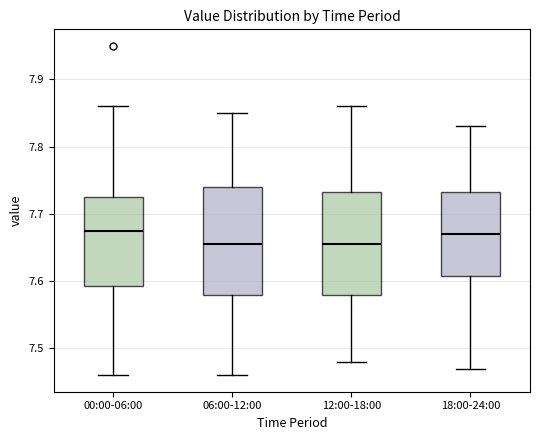

Reading left to right, transcribe this box plot: for each box, give where its median line is, the range the box spans, and where its two whiskers end, as read against the y-axis. The values are not printed on the chart, so give them approximately, as read against the axis.

00:00-06:00: median 7.68, box 7.59 to 7.73, whiskers 7.46 to 7.86
06:00-12:00: median 7.66, box 7.58 to 7.74, whiskers 7.46 to 7.85
12:00-18:00: median 7.66, box 7.58 to 7.73, whiskers 7.48 to 7.86
18:00-24:00: median 7.67, box 7.61 to 7.73, whiskers 7.47 to 7.83